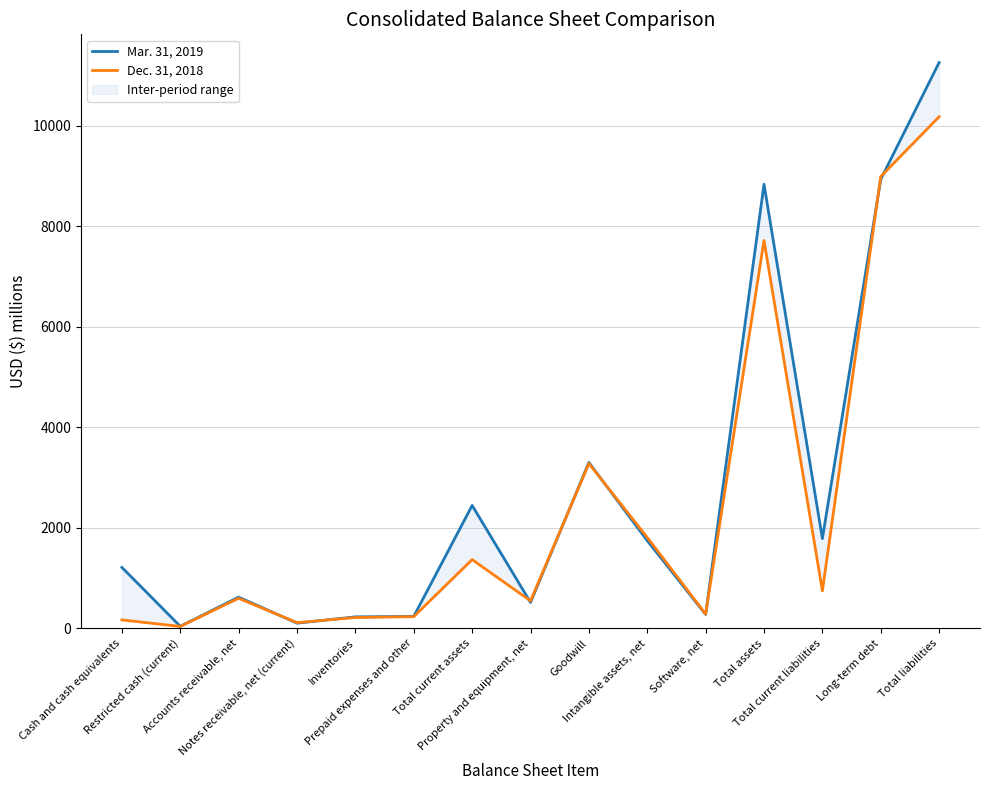

Between Notes receivable, net (current) and Total current assets, which series saw the biggest shift?

Mar. 31, 2019